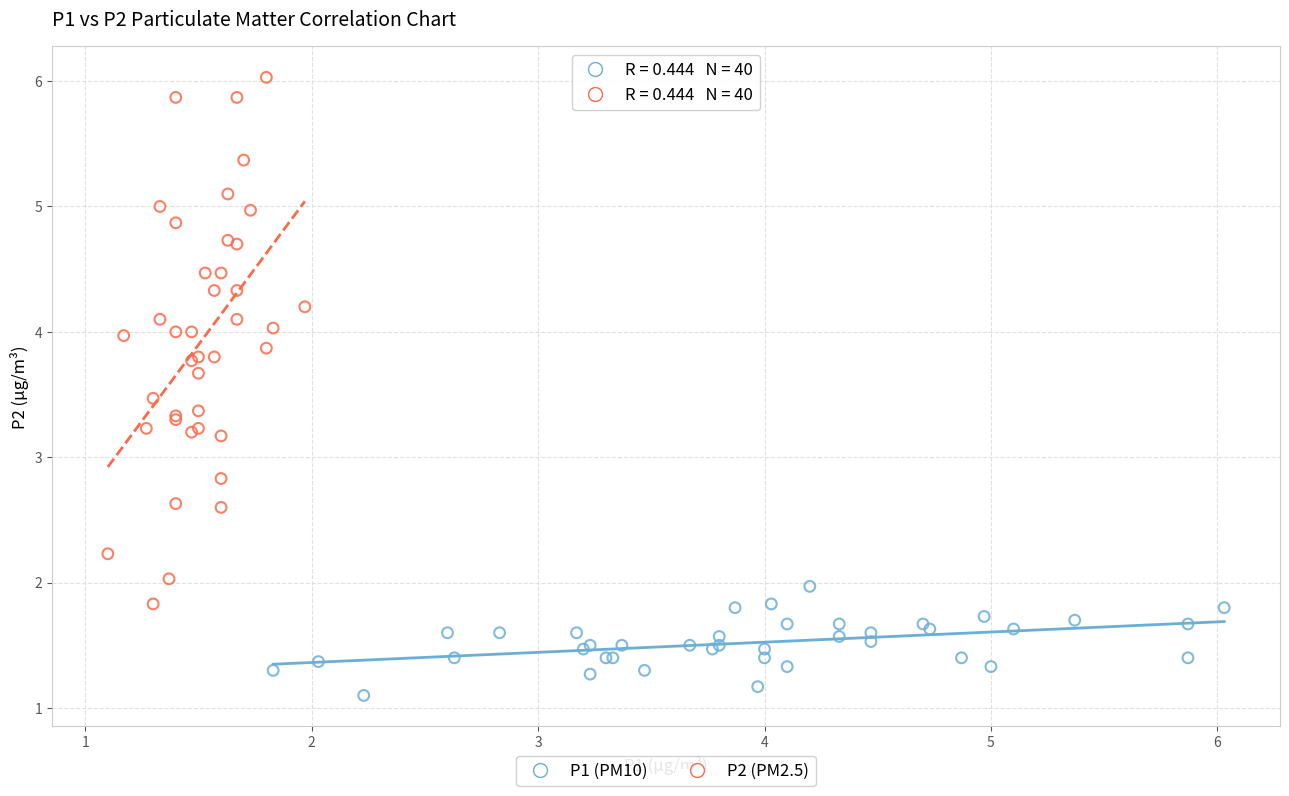

Which series reaches the maximum Y coordinate?

P2 (PM2.5)